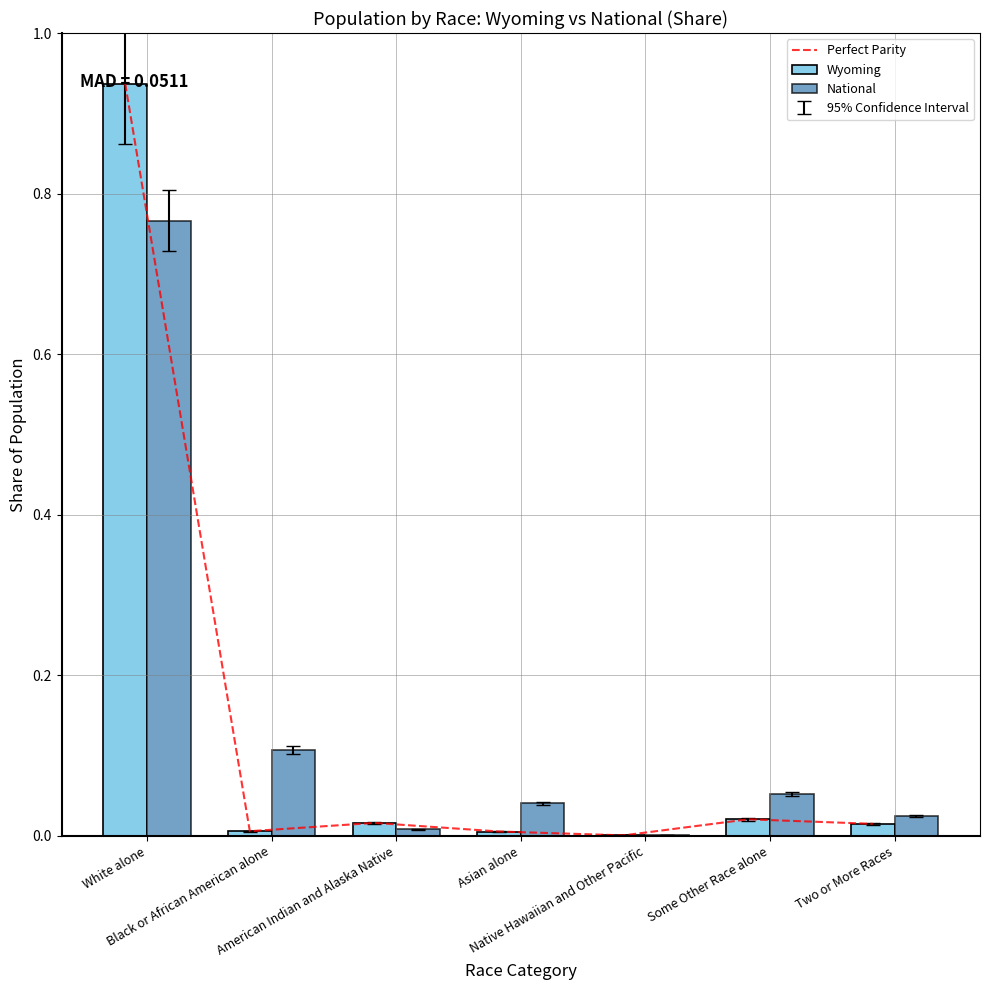

List the labels in order of Perfect Parity value, largest first.

White alone, Some Other Race alone, American Indian and Alaska Native, Two or More Races, Black or African American alone, Asian alone, Native Hawaiian and Other Pacific